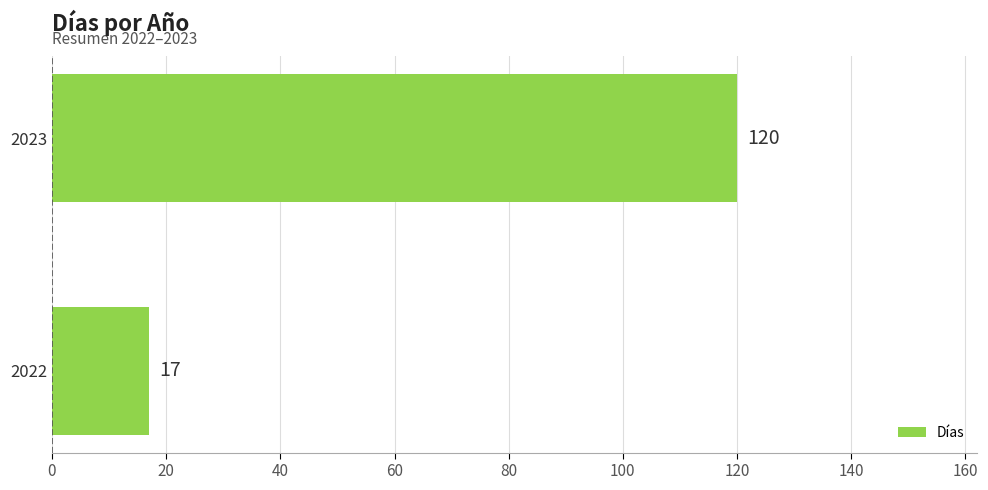

List the labels in order of value, smallest first.

2022, 2023